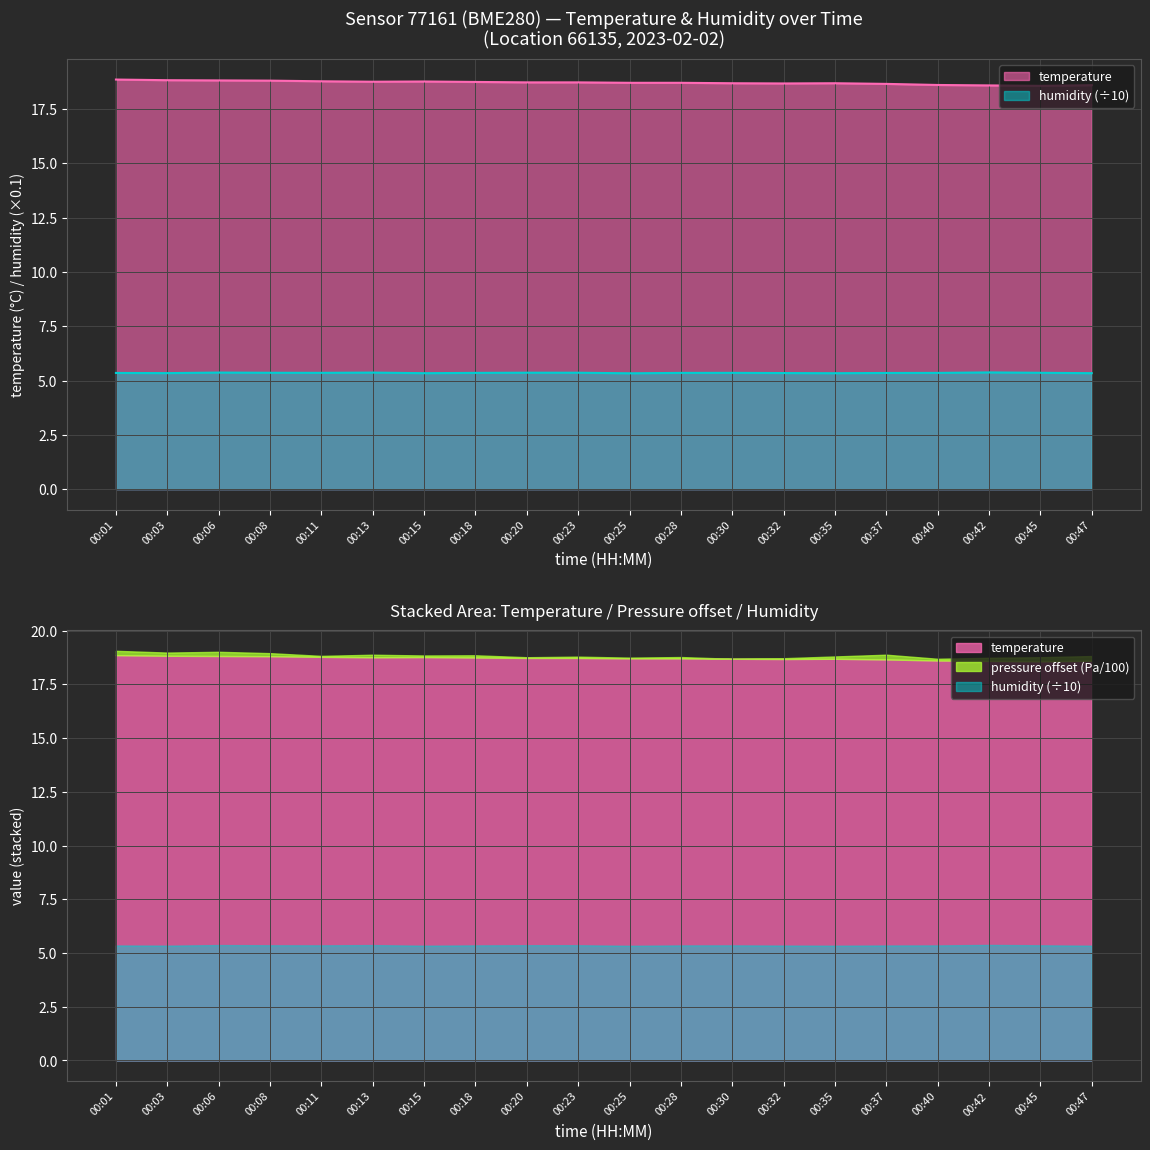

What is the spread (max minus min) of values at 00:06?

13.5